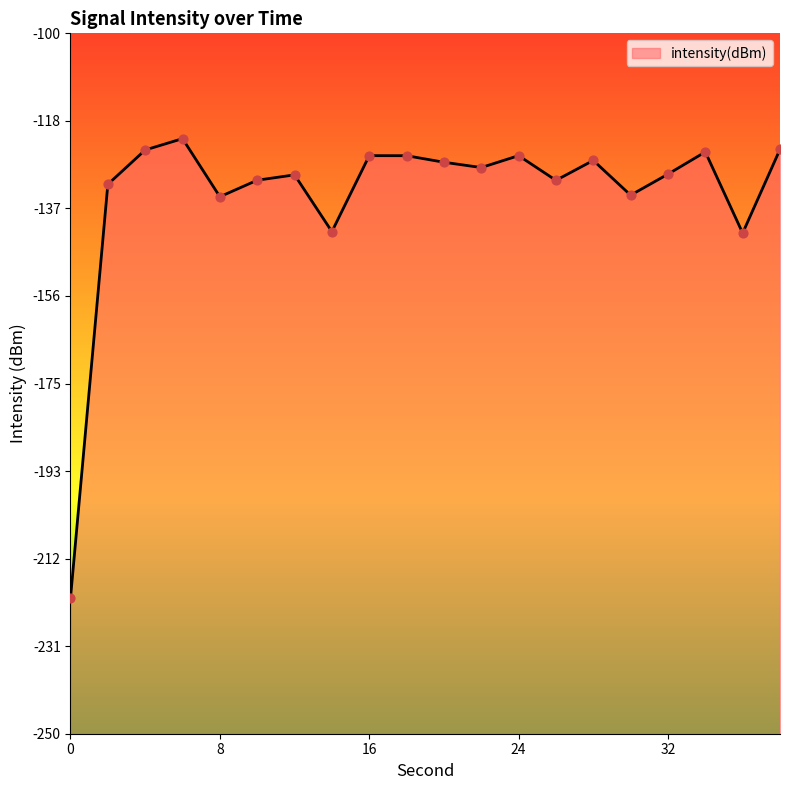

What is the change in value from 34 to 36?

-17.4